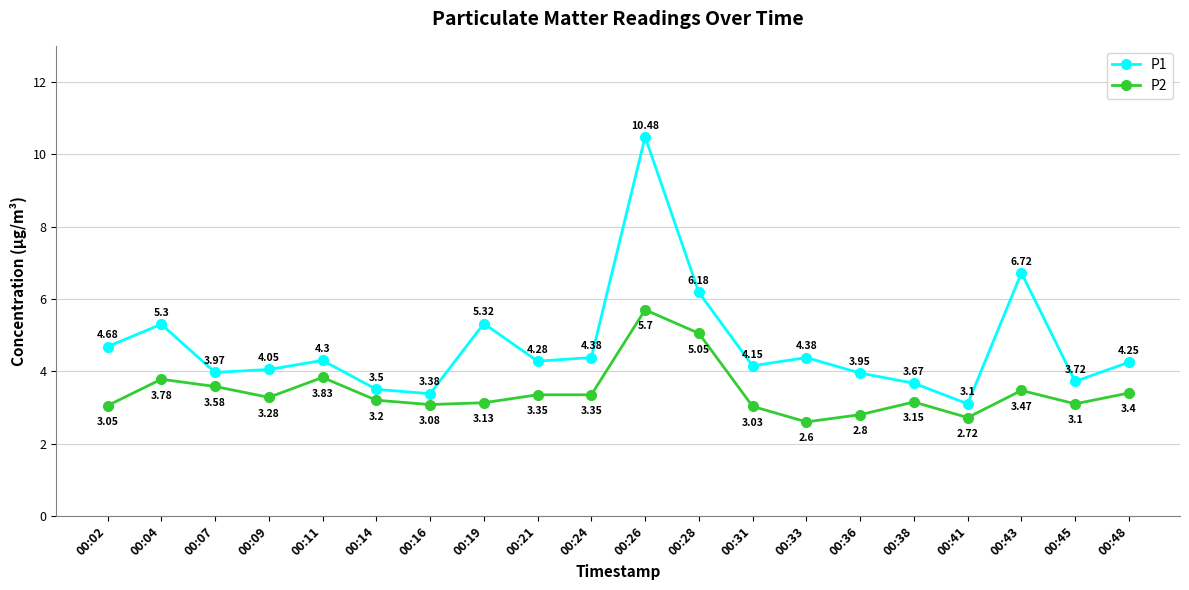

In P1, how many points are higher than both neighbors (excluding endpoints)?

6